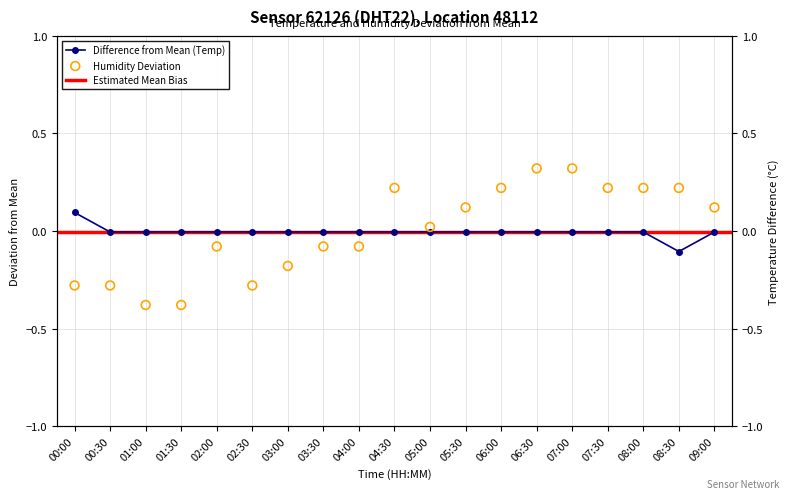

Is the value of temperature at 07:00 greater than the value of humidity at 04:30?

No